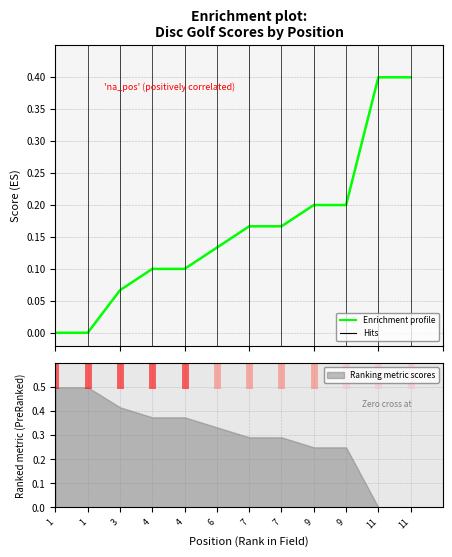

How many values are between 0 and 1?

12